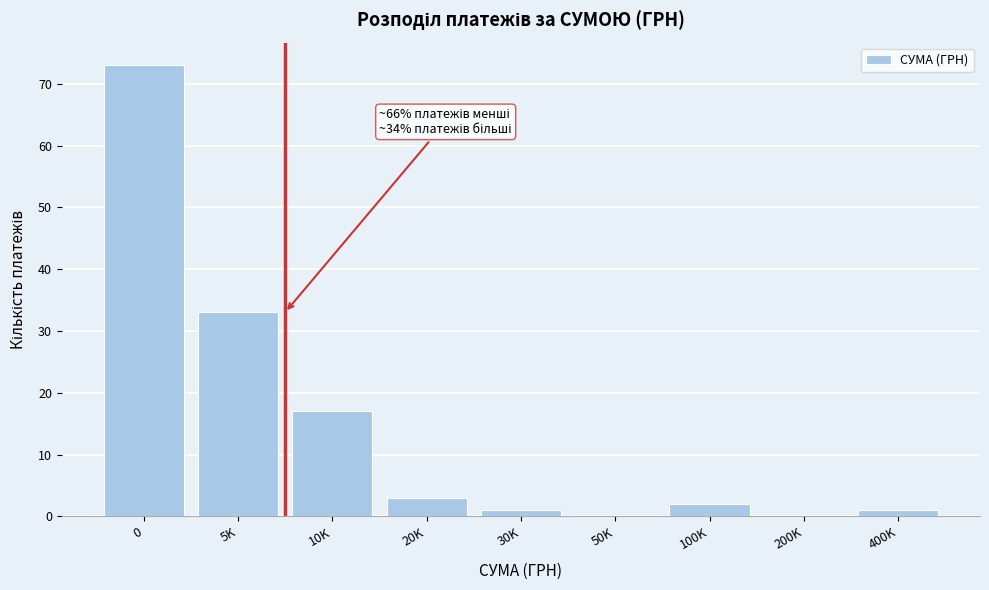

Reading left to right, list all the values displayed in this chart.

0=73	5K=33	10K=17	20K=3	30K=1	50K=0	100K=2	200K=0	400K=1